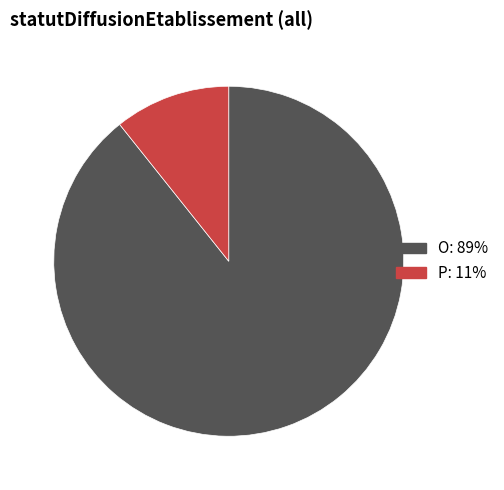

What percentage is the P slice, to the nearest percent?

11%